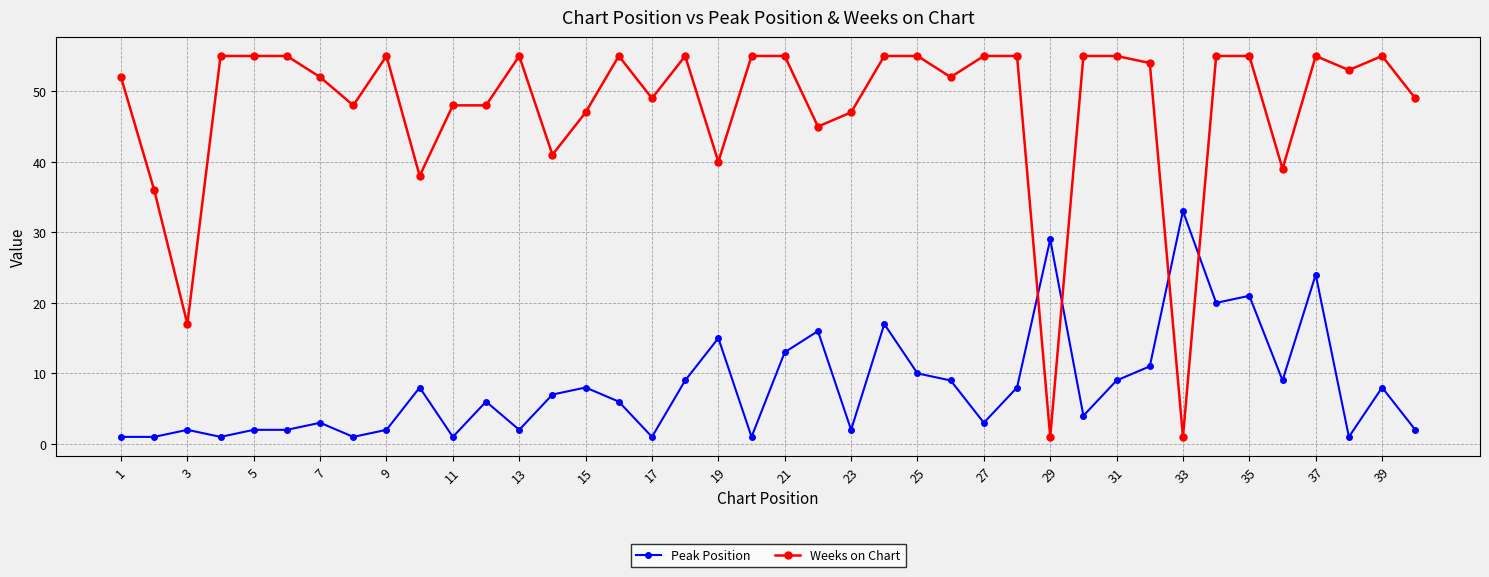

True or false: Weeks on Chart has more than 0 points higher than both neighbors.

True